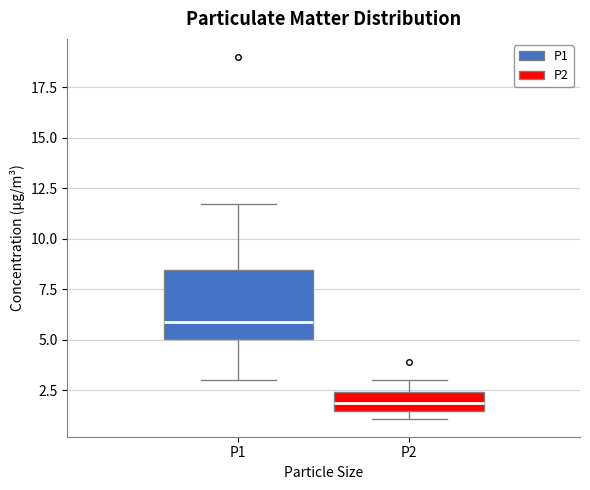

Which box has the lowest median line?

P2